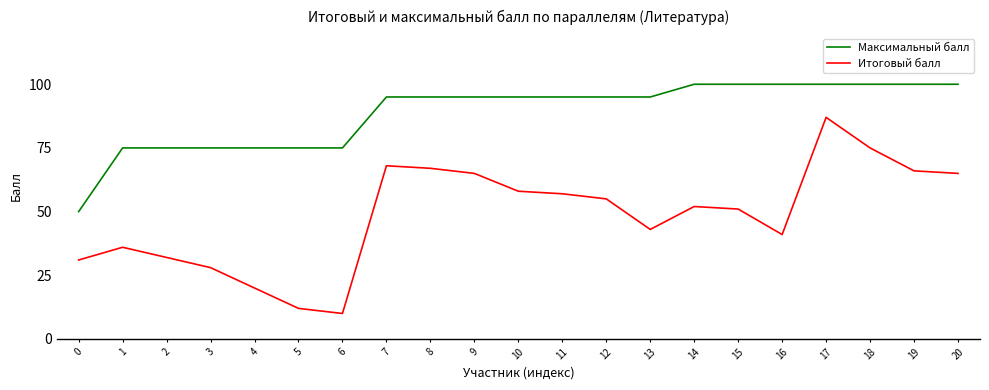

What is the difference between the maximum and minimum values in the Максимальный балл series?

50